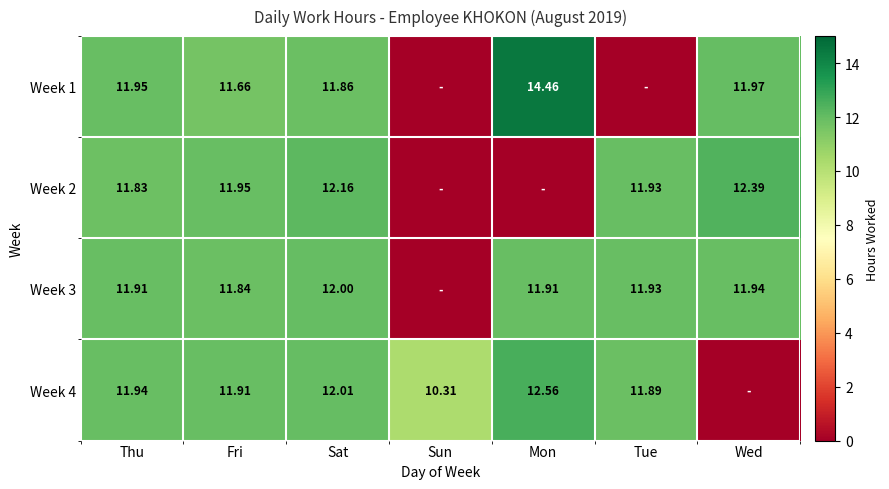

Is the value of Week 1 at Fri greater than the value of Week 3 at Thu?

No